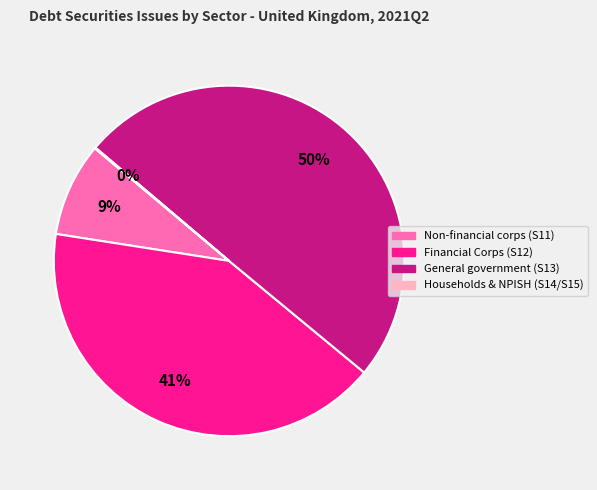

To the nearest percent, what is the average slice percentage?

25%